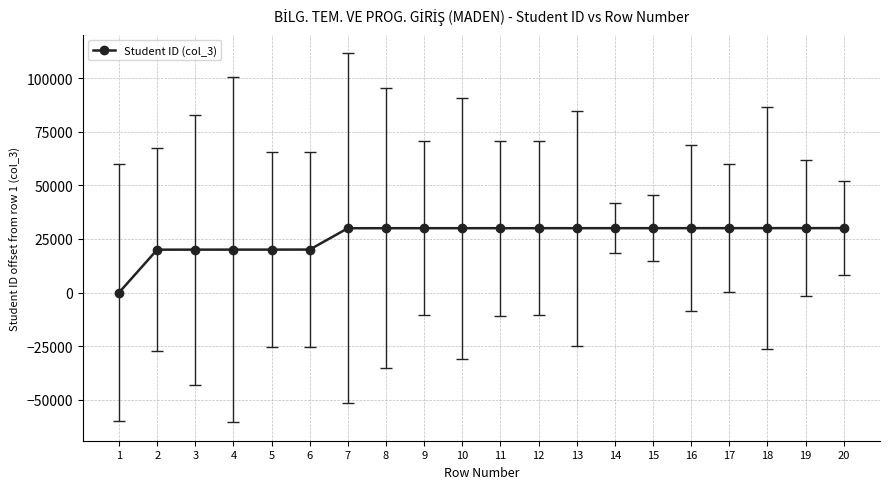

What is the change in value from 6 to 15?

+9973